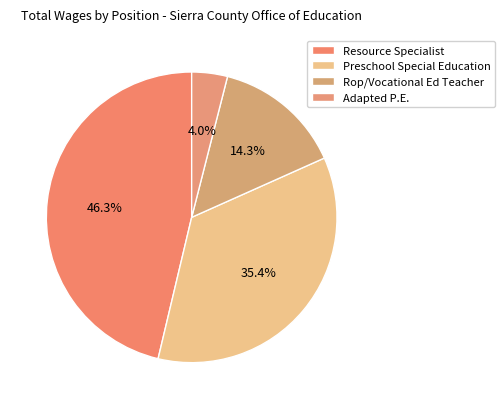

Count the number of slices in the pie.

4